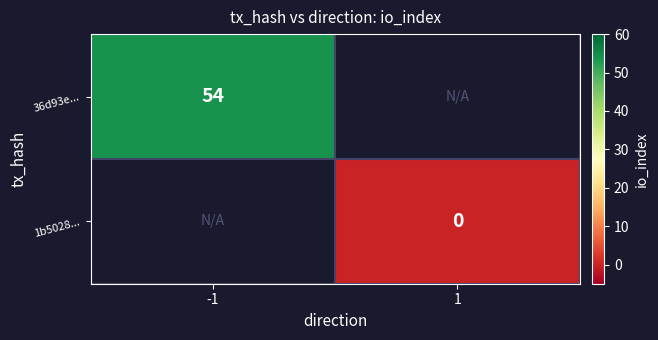

True or false: 36d93e... has a value of 36 at -1.

False